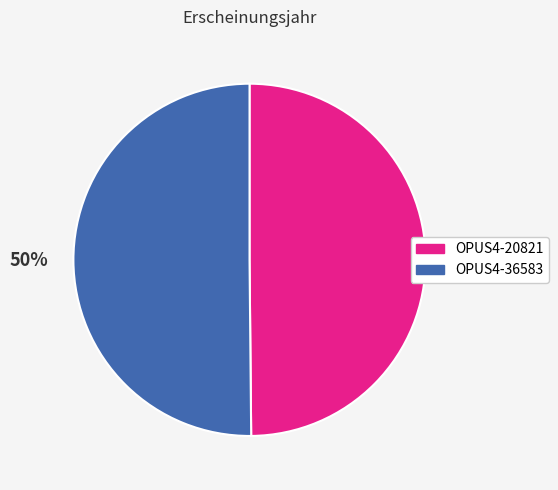

To the nearest percent, what is the combined percentage of OPUS4-20821 and OPUS4-36583?

100%